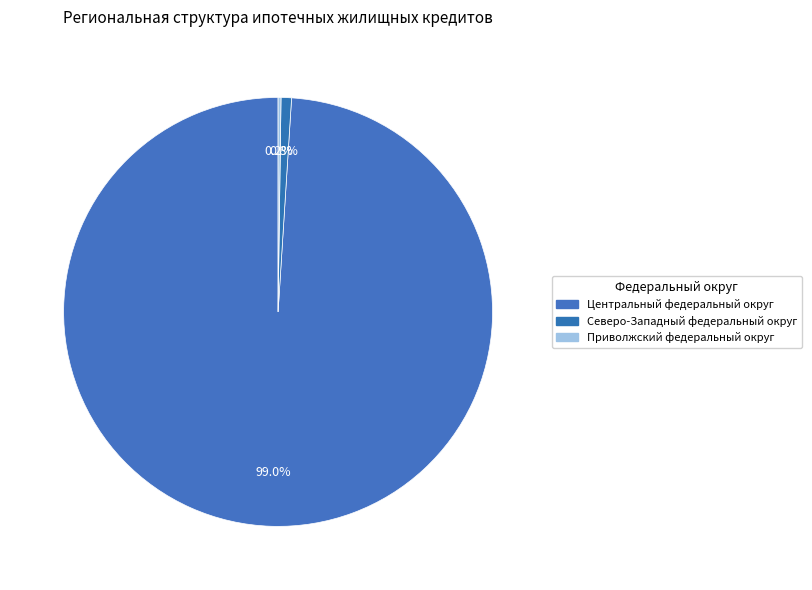

Which category has the biggest portion of the pie?

Центральный федеральный округ